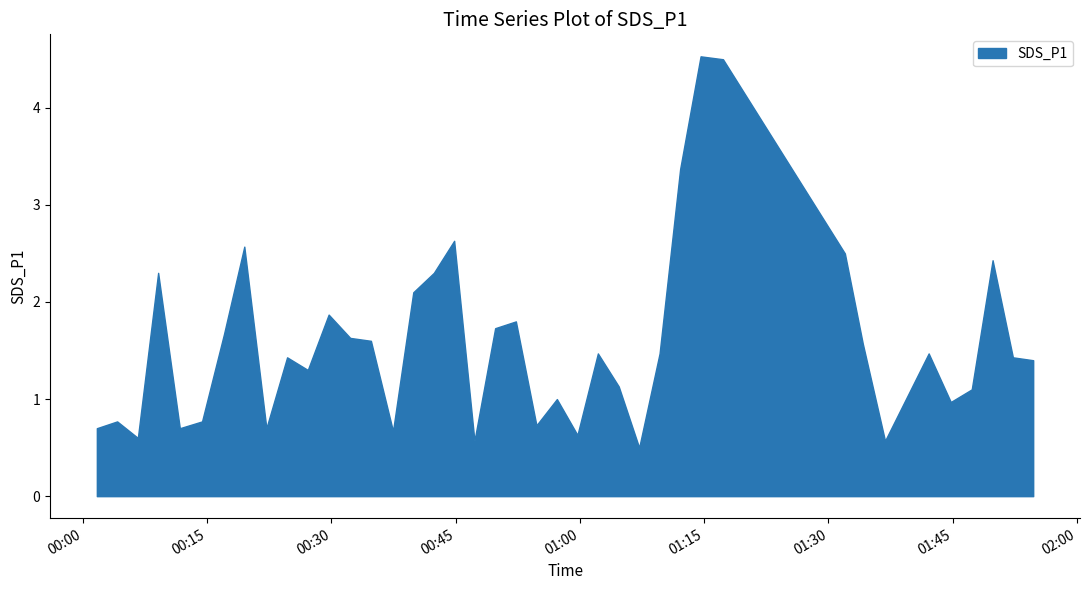

At which label is the value closest to 2?

2022/01/18 00:39:53